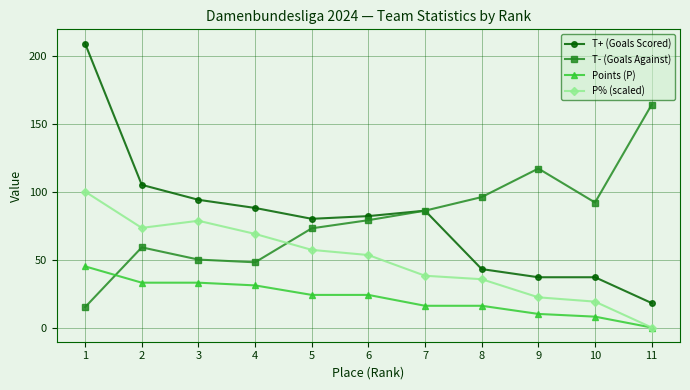

What is the average value of the T+ (Goals Scored) series?

79.9